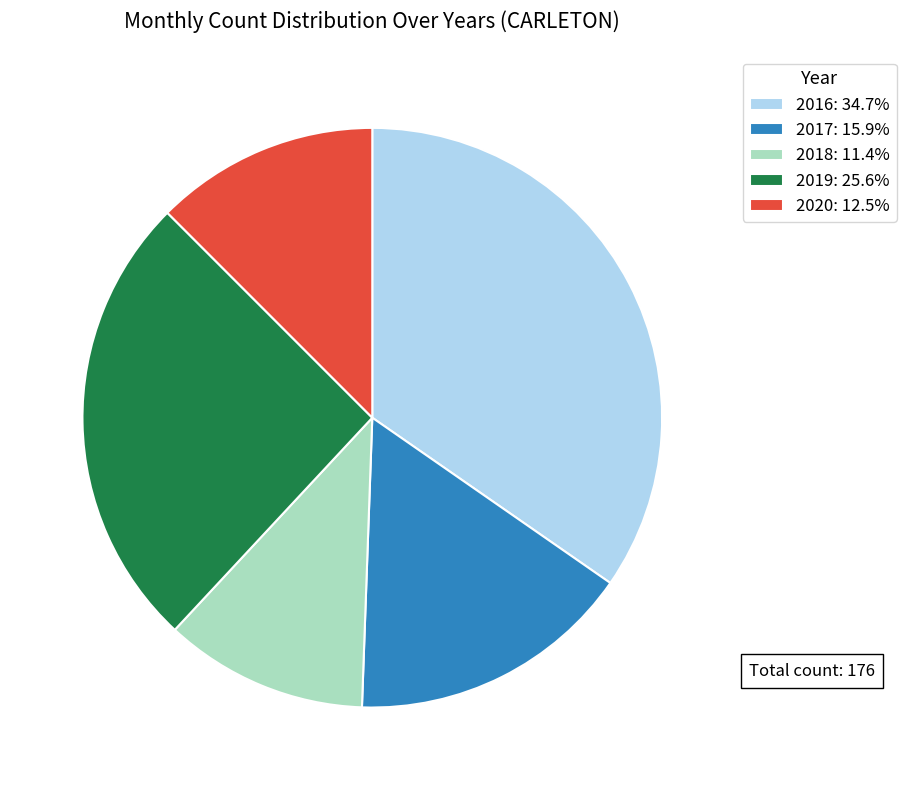

Do 2018: 11.4% and 2019: 25.6% together represent more than half of the pie?

No